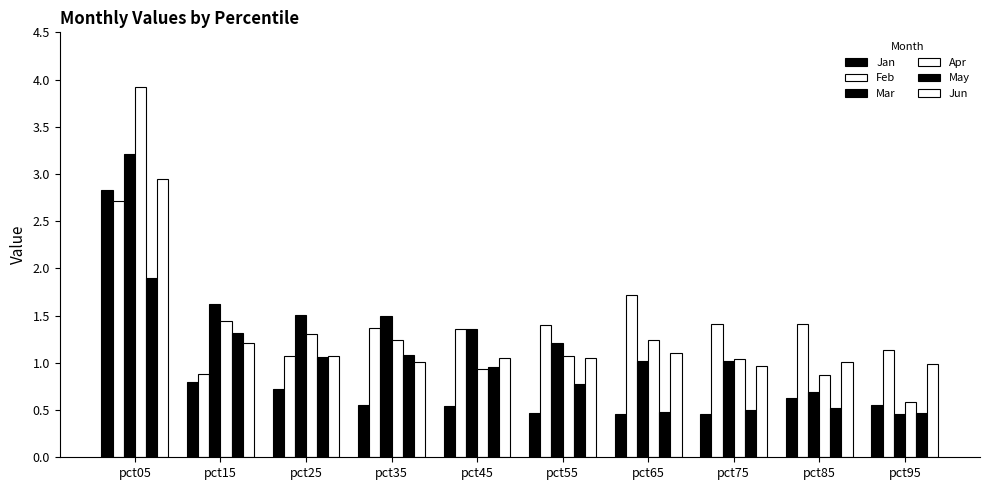

How many series are shown in this chart?

6